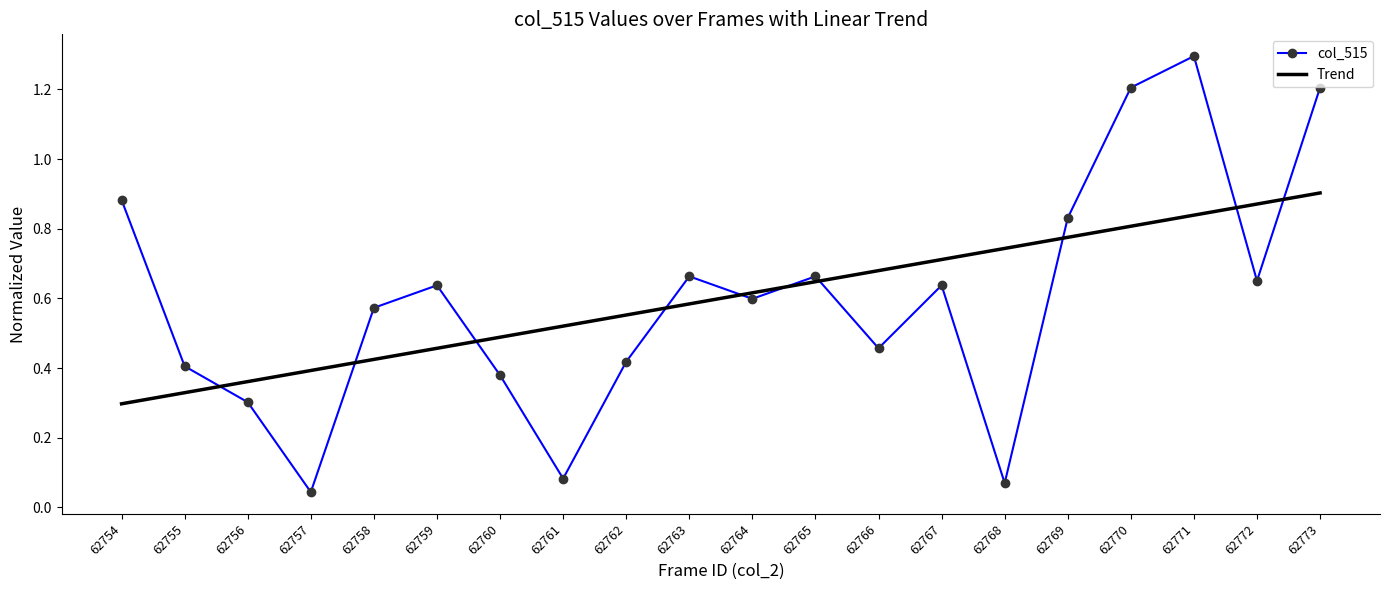

What is the sum of all col_515 values?

12.0